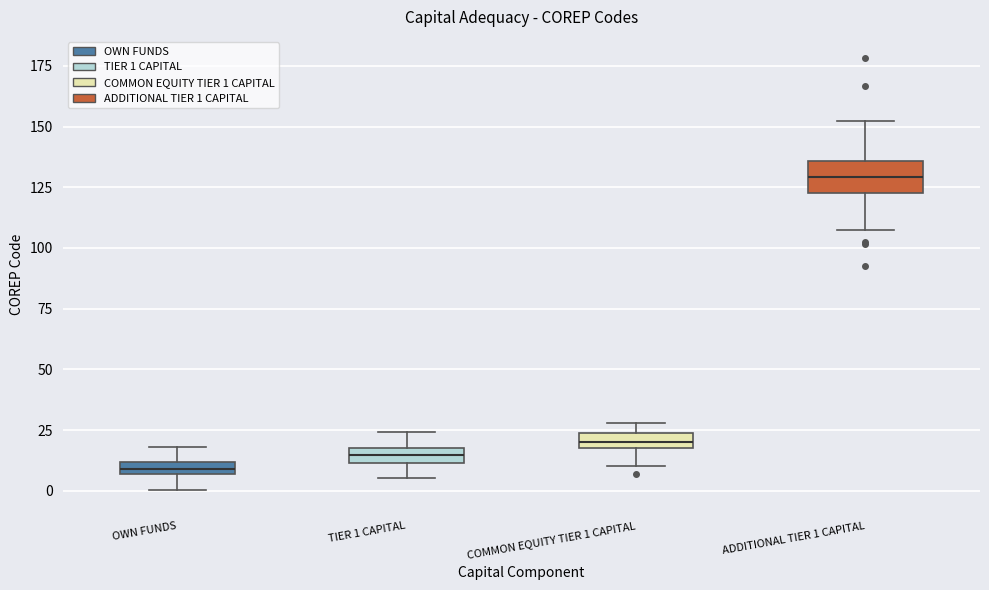

Which box's median line is the lowest?

OWN FUNDS